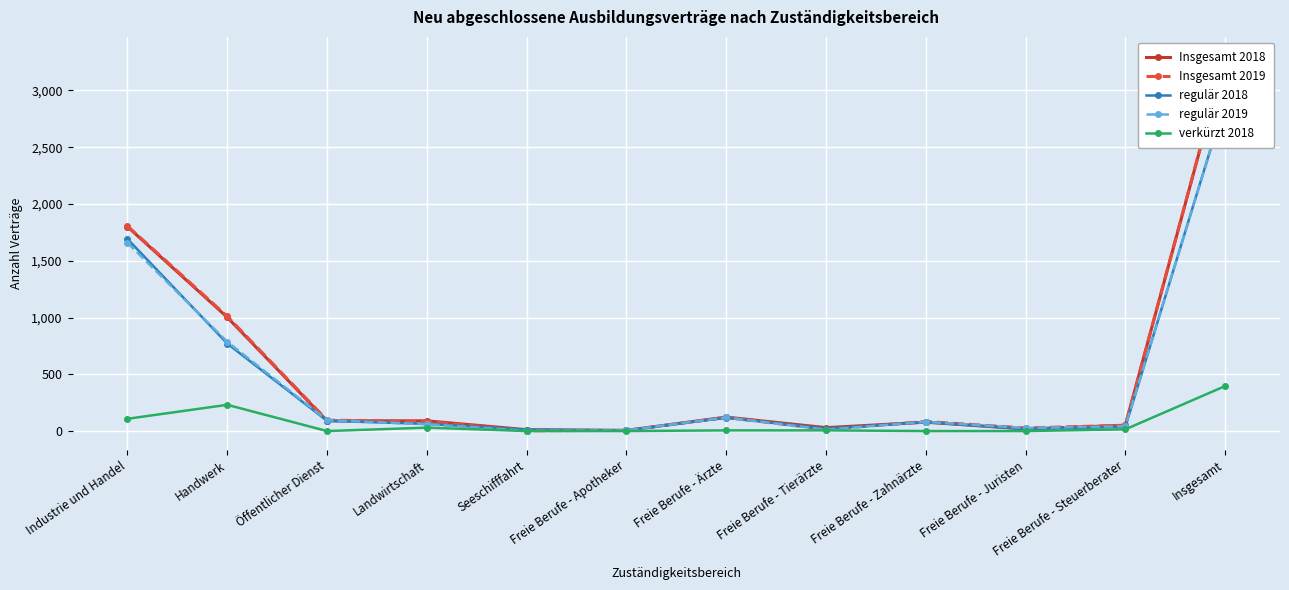

Where is the first local minimum for Insgesamt 2018?

Freie Berufe - Apotheker